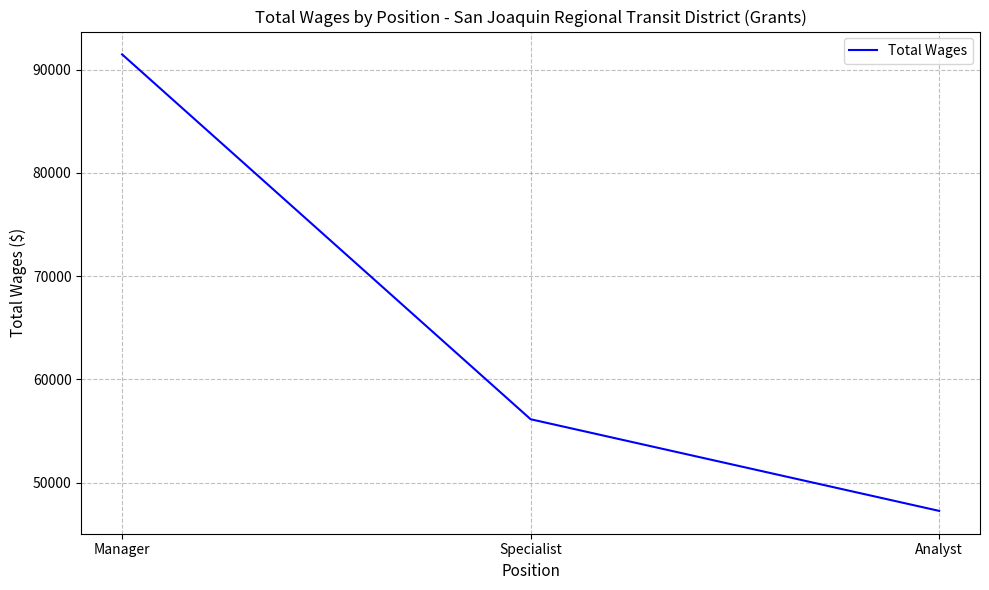

What is the approximate value at Specialist?

56131